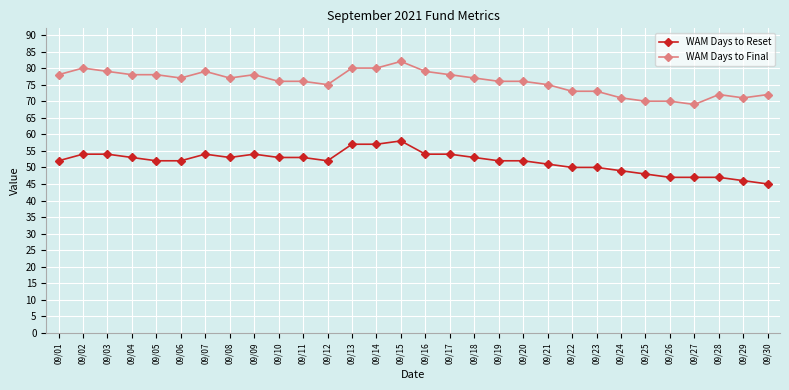

Which series has the largest total across all categories?

WAM Days to Final